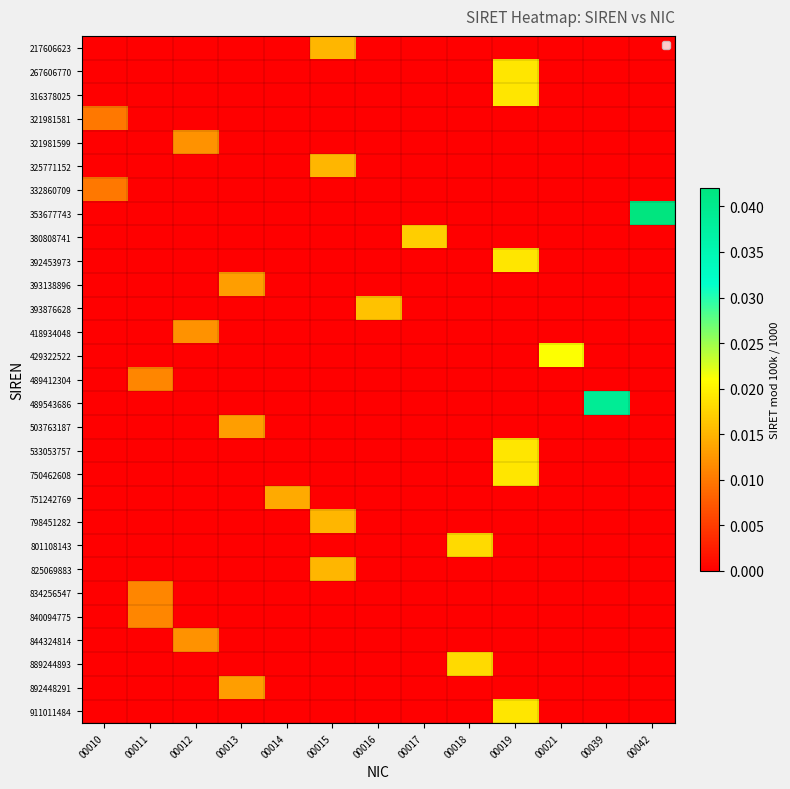

At which category is the sum across all series the highest?

00019